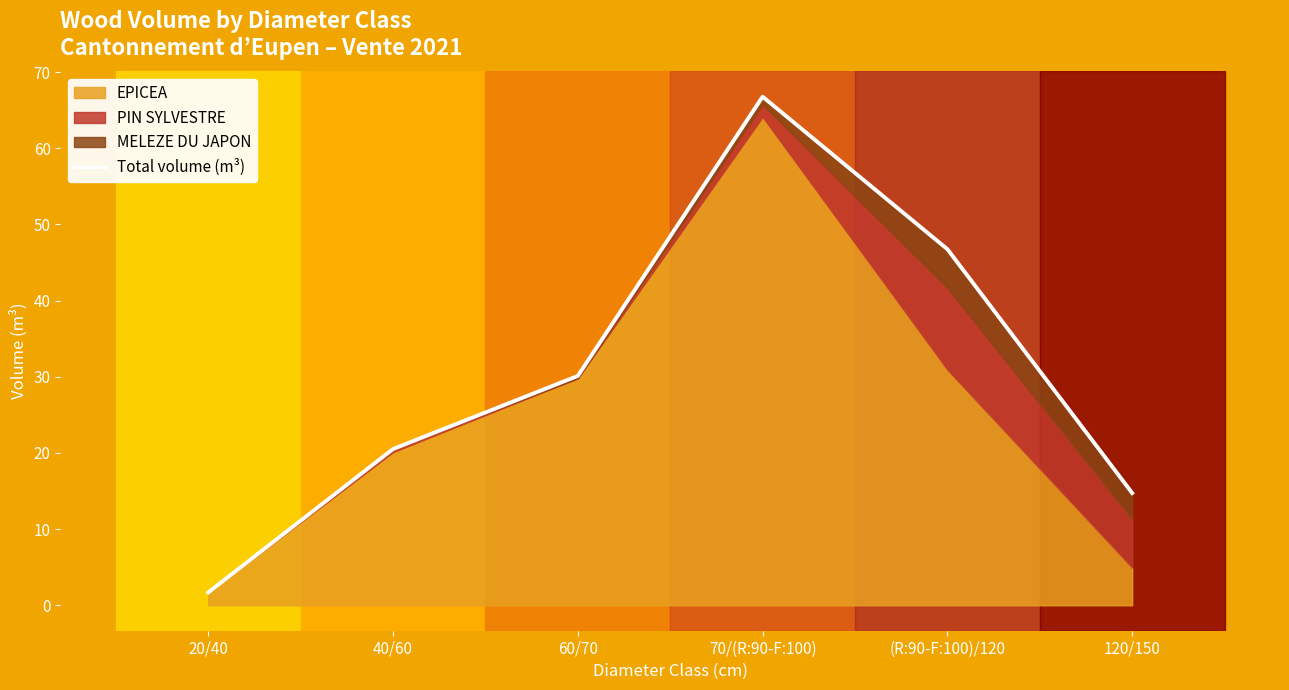

What is the change in value from 40/60 to 60/70?

+9.6